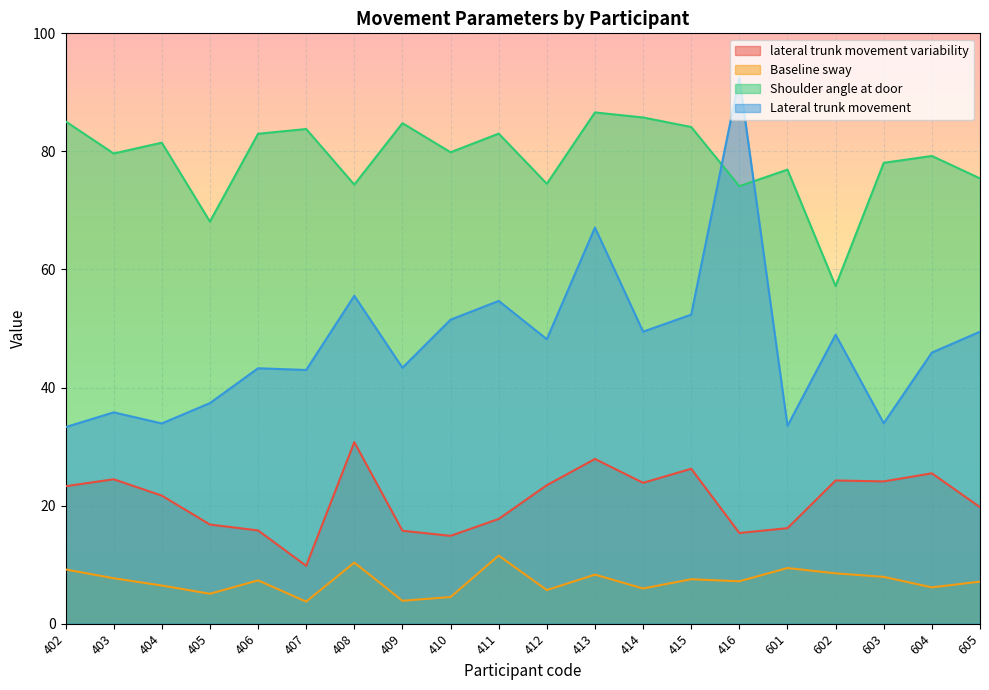

In lateral trunk movement variability, how many points are lower than both neighbors (excluding endpoints)?

5